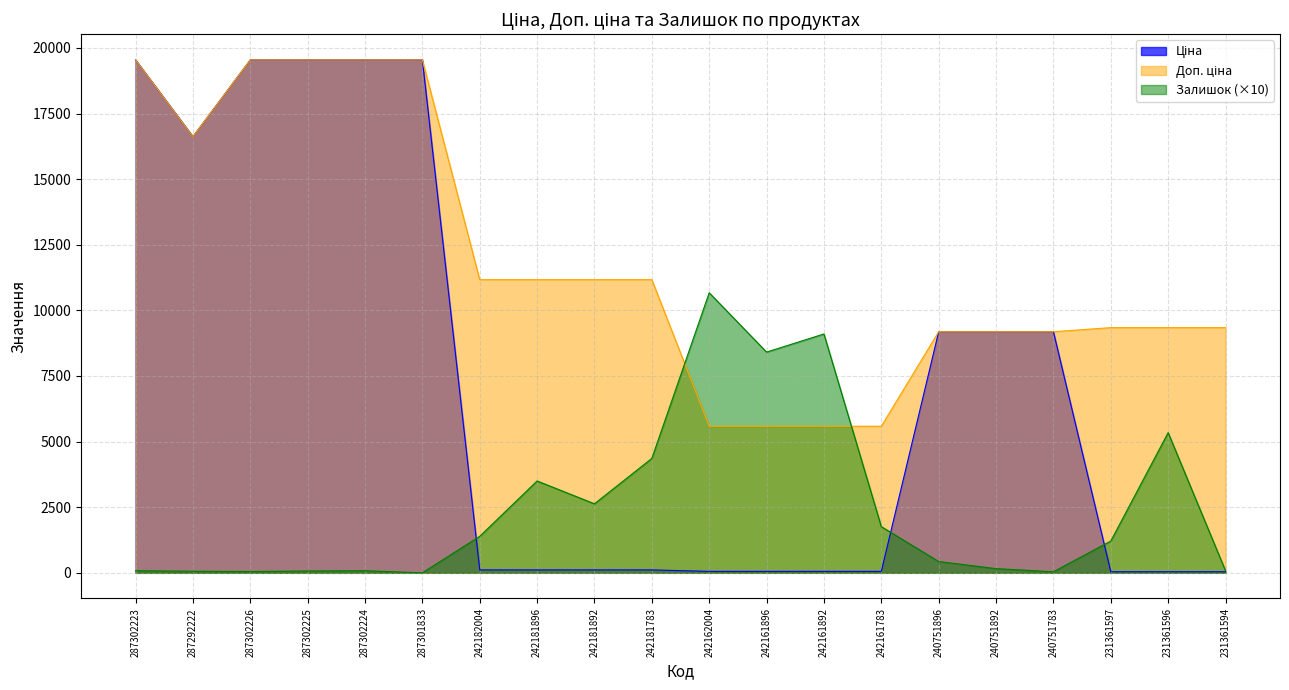

The Залишок series shows 1854.4 at 242182004. True or false?

False